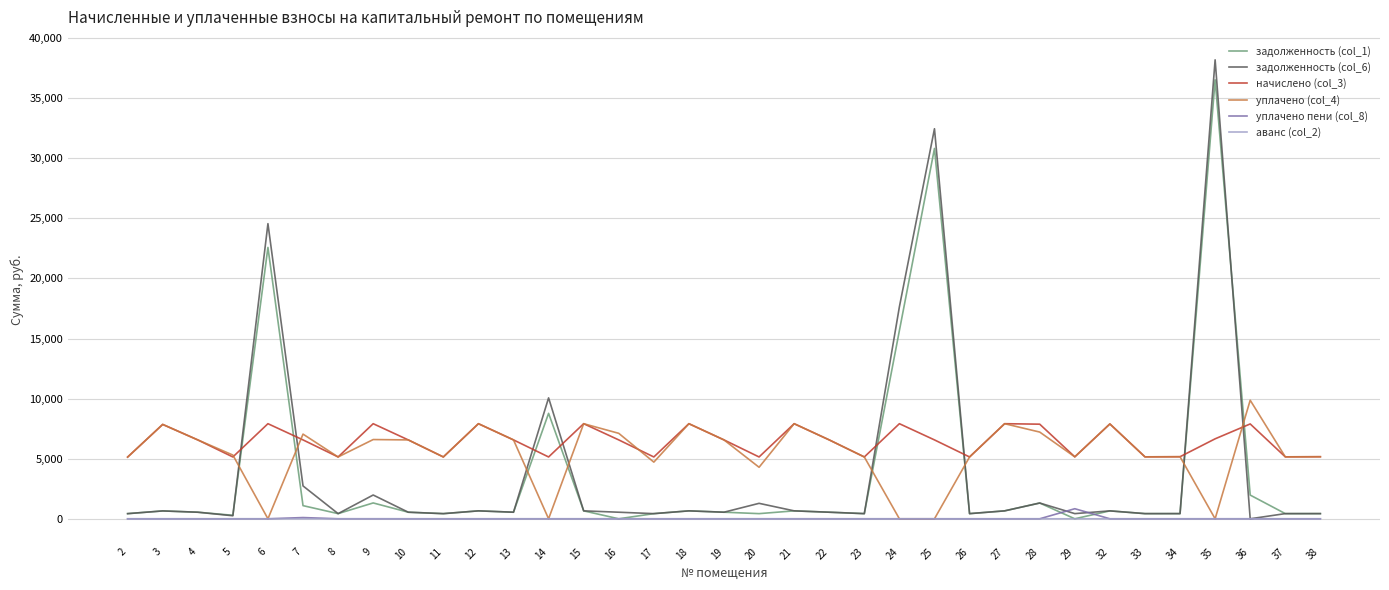

True or false: уплачено пени (col_8) and начислено (col_3) cross at least once.

False